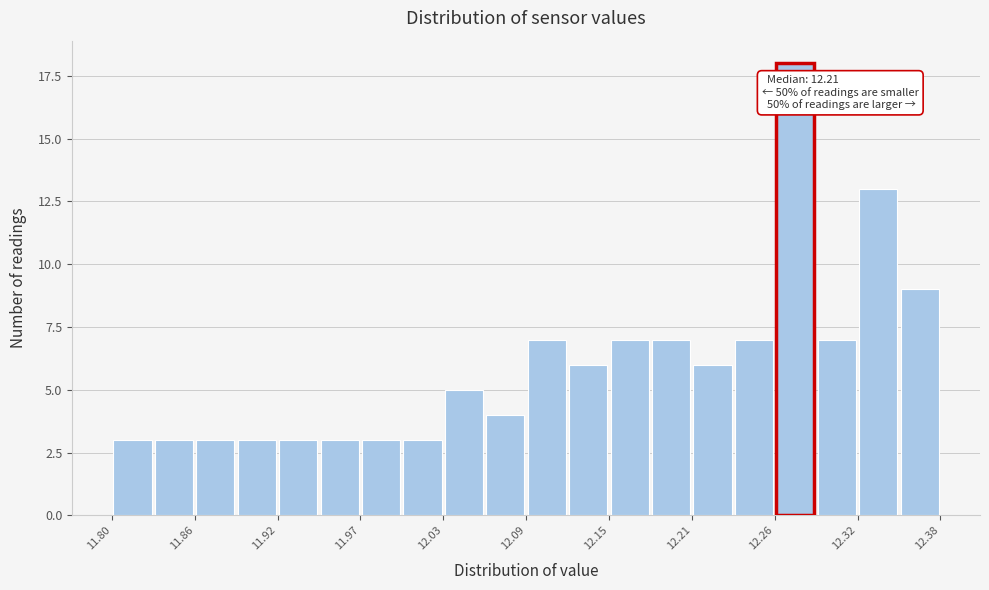

Read against the x-axis, roughly where is the centre of the tallest bar?

12.28